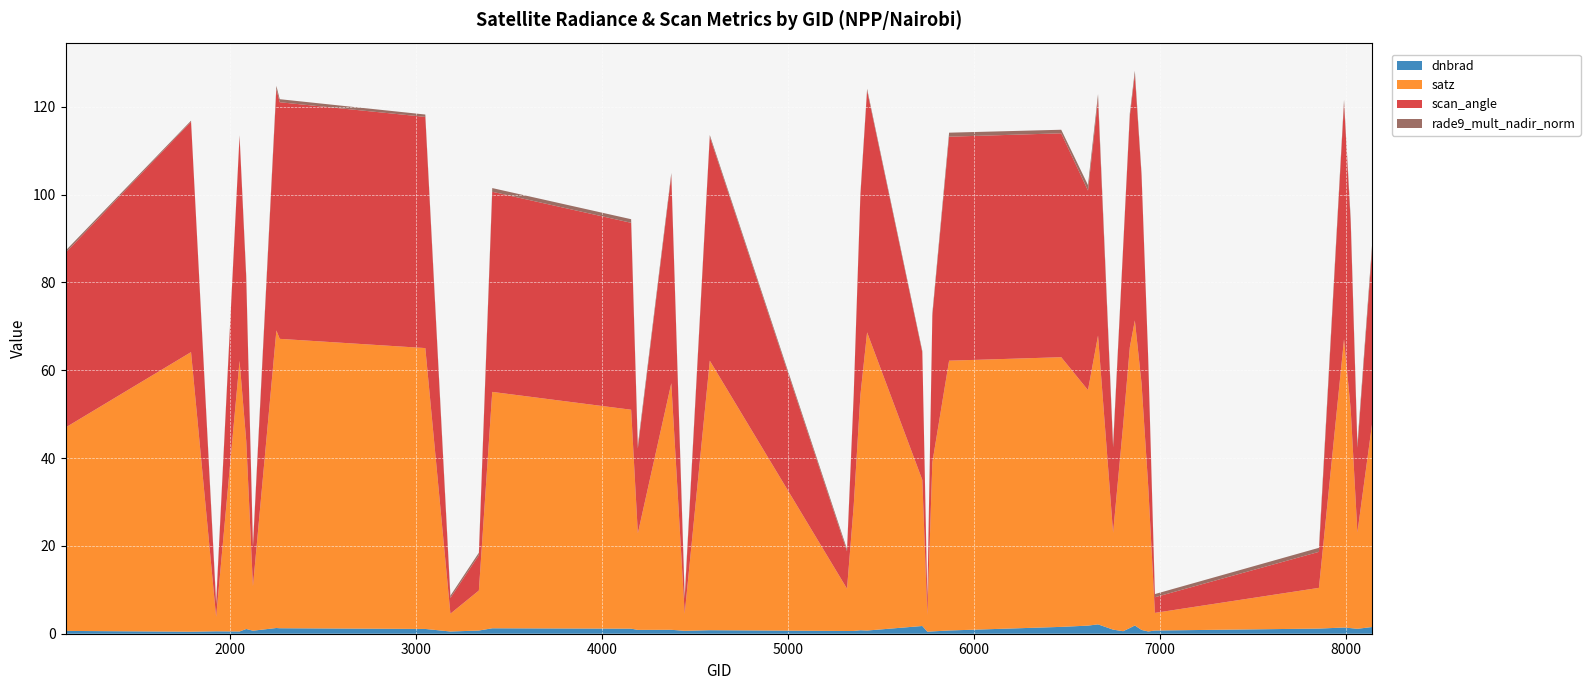

Reading left to right, transcribe all the data shown in this chart.

dnbrad: 1115=0.6	1790=0.5	1925=0.5	2051=0.5	2087=1.1	2123=0.7	2249=1.3	2267=1.2	3050=1.1	3185=0.5	3338=0.7	3410=1.2	4157=1.2	4193=0.9	4373=0.9	4445=0.7	4580=0.8	5318=0.6	5354=0.6	5390=0.8	5426=0.7	5723=1.8	5750=0.5	5777=0.5	5867=0.7	6470=1.6	6614=1.8	6668=2.1	6749=0.9	6803=0.6	6839=1.3	6866=1.9	6902=0.9	6938=0.5	6974=0.7	7856=1.2	7991=1.4	8027=1.3	8063=1.1	8144=1.5
satz: 1115=46.3	1790=63.7	1925=3.3	2051=61.6	2087=42.8	2123=10.1	2249=67.8	2267=65.9	3050=64.0	3185=4.1	3338=9.1	3410=53.8	4157=49.9	4193=22.0	4373=56.1	4445=3.9	4580=61.4	5318=9.6	5354=28.5	5390=53.6	5426=67.9	5723=33.2	5750=3.8	5777=38.5	5867=61.4	6470=61.4	6614=53.6	6668=65.8	6749=22.1	6803=46.9	6839=64.0	6866=69.5	6902=56.1	6938=33.0	6974=4.0	7856=9.3	7991=65.7	8027=49.8	8063=21.9	8144=46.9
scan_angle: 1115=39.8	1790=52.5	1925=2.9	2051=51.1	2087=36.9	2123=8.9	2249=55.0	2267=53.9	3050=52.6	3185=3.6	3338=8.1	3410=45.6	4157=42.6	4193=19.3	4373=47.3	4445=3.4	4580=51.0	5318=8.5	5354=25.0	5390=45.4	5426=55.1	5723=29.0	5750=3.4	5777=33.4	5867=51.0	6470=51.0	6614=45.4	6668=53.8	6749=19.4	6803=40.2	6839=52.6	6866=56.0	6902=47.3	6938=28.8	6974=3.6	7856=8.2	7991=53.7	8027=42.5	8063=19.3	8144=40.2
rade9_mult_nadir_norm: 1115=0.5	1790=0.2	1925=0.5	2051=0.3	2087=0.7	2123=0.5	2249=0.7	2267=0.7	3050=0.5	3185=0.5	3338=0.6	3410=0.8	4157=0.8	4193=0.7	4373=0.6	4445=0.7	4580=0.4	5318=0.5	5354=0.5	5390=0.5	5426=0.4	5723=0.3	5750=0.5	5777=0.6	5867=0.9	6470=0.8	6614=1.2	6668=1.2	6749=0.7	6803=0.4	6839=0.6	6866=0.9	6902=0.5	6938=0.4	6974=0.7	7856=0.9	7991=0.8	8027=0.9	8063=0.9	8144=1.2